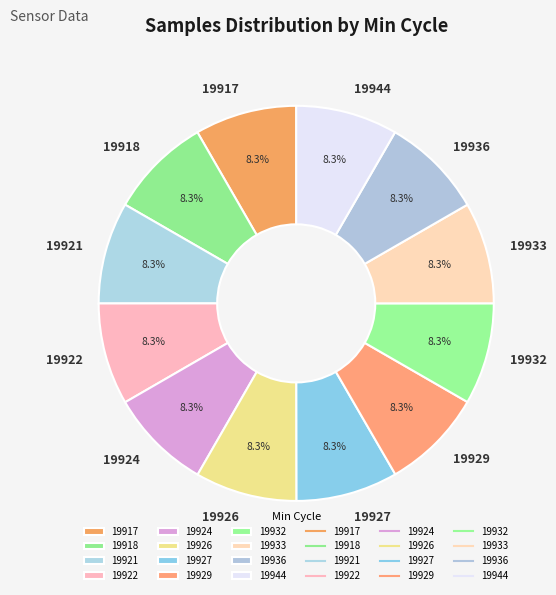

The 19927 slice represents 3% of the pie. True or false?

False